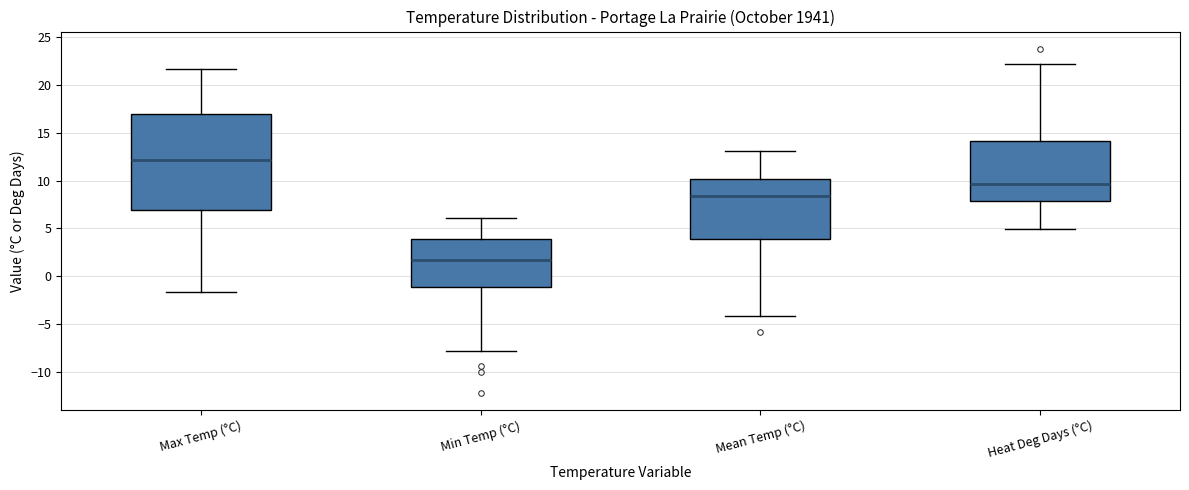

Reading left to right, transcribe this box plot: for each box, give where its median line is, the range the box spans, and where its two whiskers end, as read against the y-axis. The values are not printed on the chart, so give them approximately, as read against the axis.

Max Temp (°C): median 12.0, box 7.0 to 17.0, whiskers -1.5 to 21.5
Min Temp (°C): median 1.5, box -1.0 to 4.0, whiskers -8.0 to 6.0
Mean Temp (°C): median 8.5, box 4.0 to 10.0, whiskers -4.0 to 13.0
Heat Deg Days (°C): median 9.5, box 8.0 to 14.0, whiskers 5.0 to 22.0